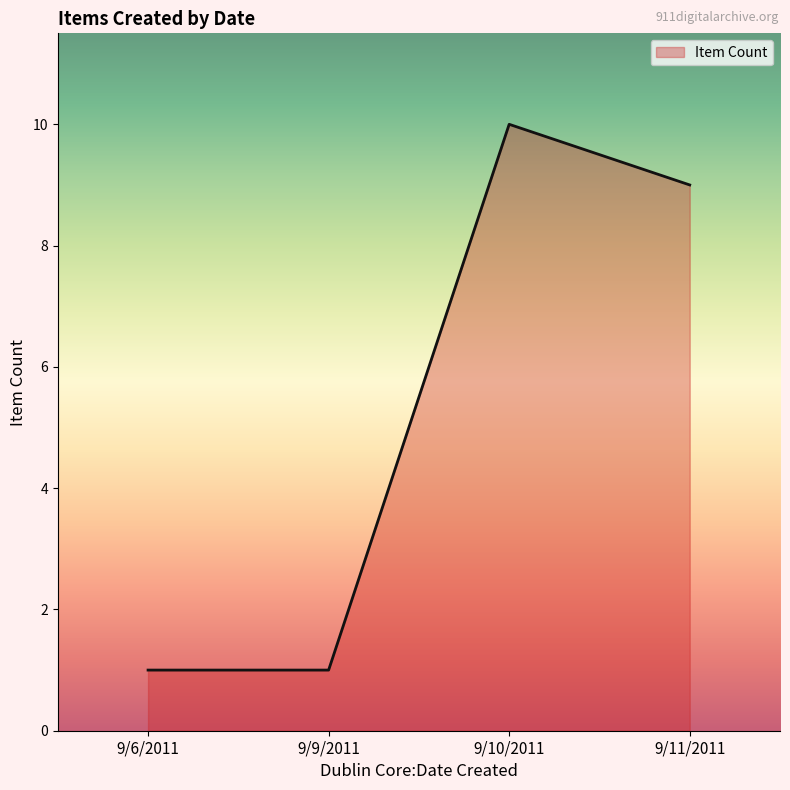

Approximately how many times larger is the value at 9/10/2011 compared to 9/9/2011?

10.0